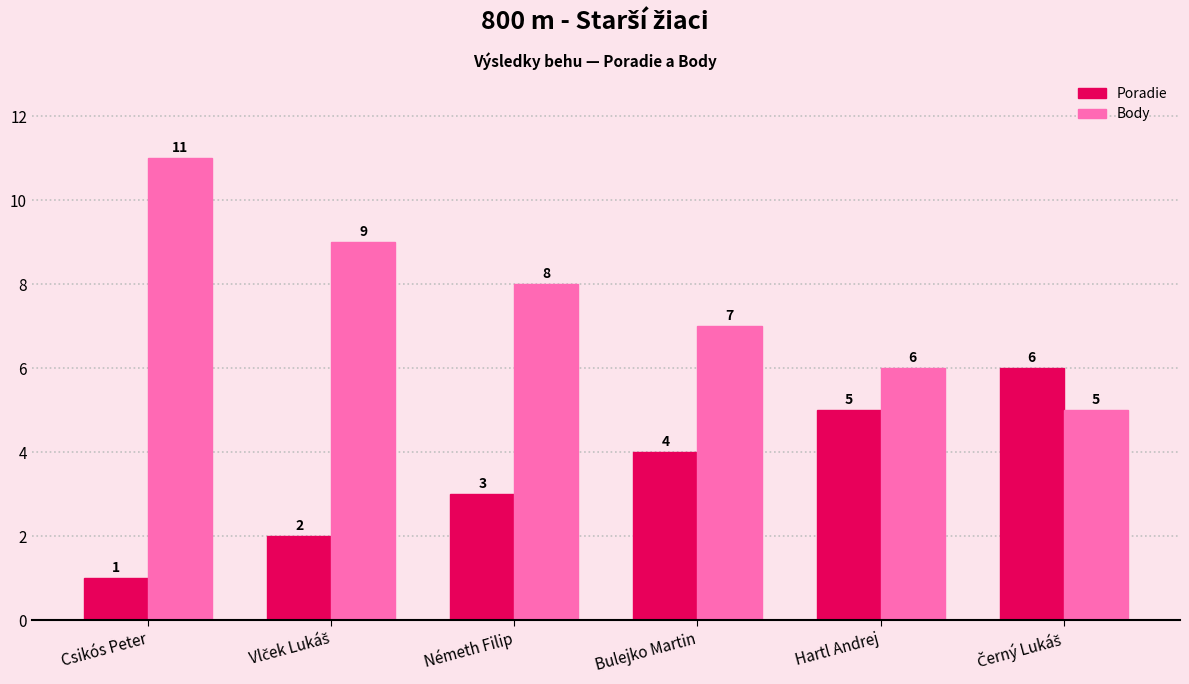

Which series has the largest range (max minus min)?

Body